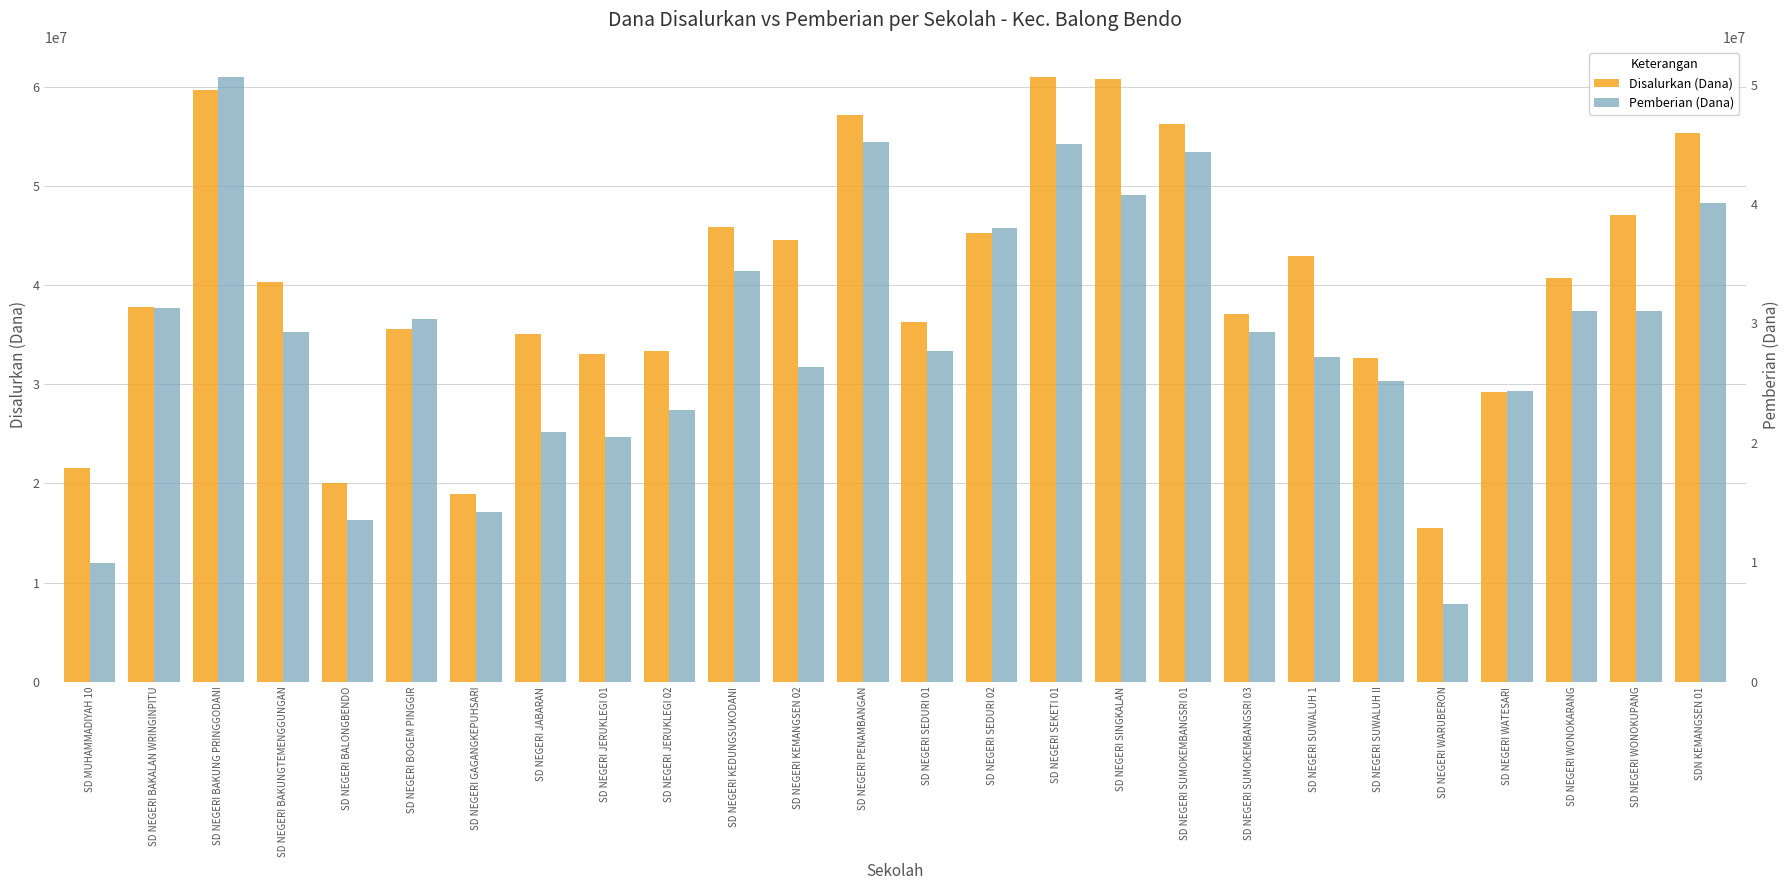

What value does the Disalurkan (Dana) series have at SD NEGERI BOGEM PINGGIR, to the nearest 10?

35550000